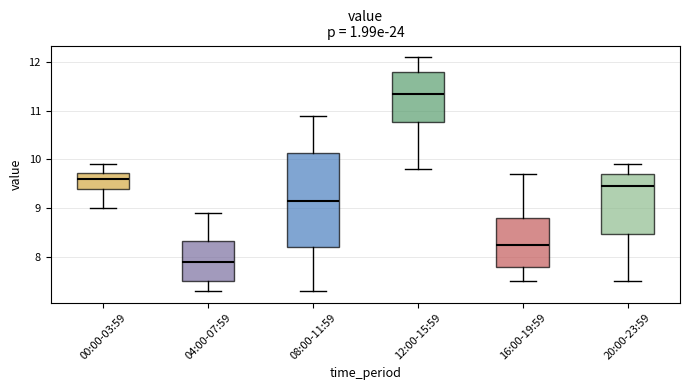

Which box is the tallest, from its lower edge to its upper edge?

08:00-11:59